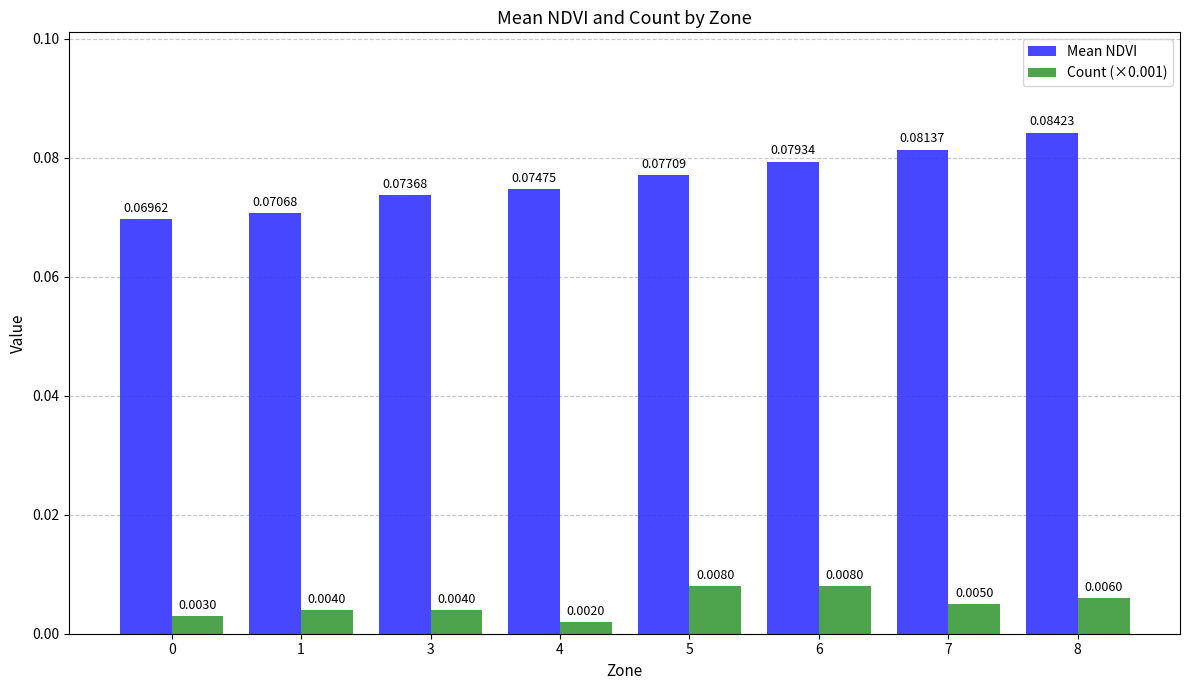

Which series has the largest range (max minus min)?

Mean NDVI